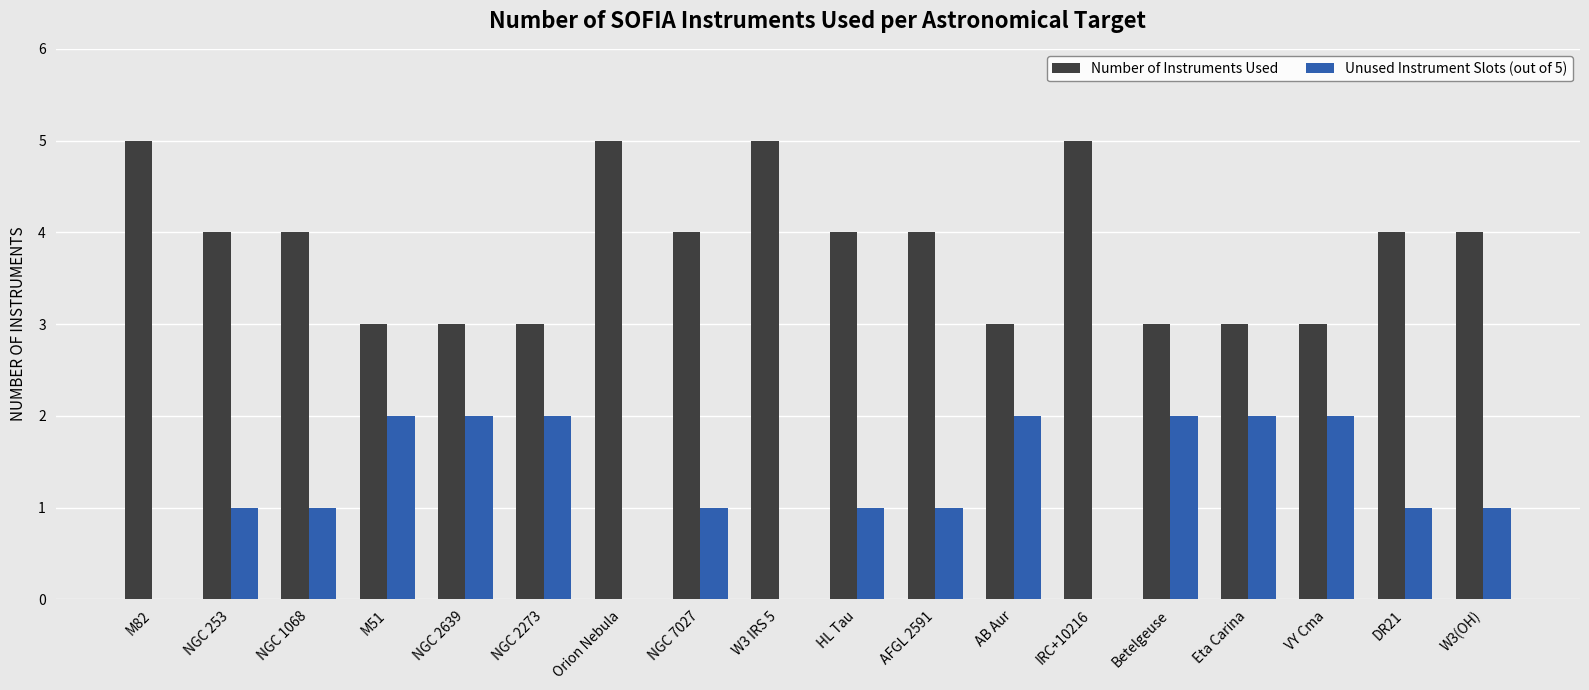

Is it true that Number of Instruments Used equals 7 at IRC+10216?

False